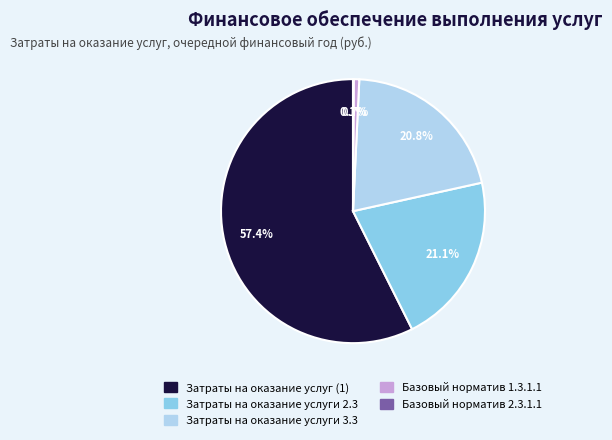

Which category accounts for the majority?

Затраты на оказание услуг (1)